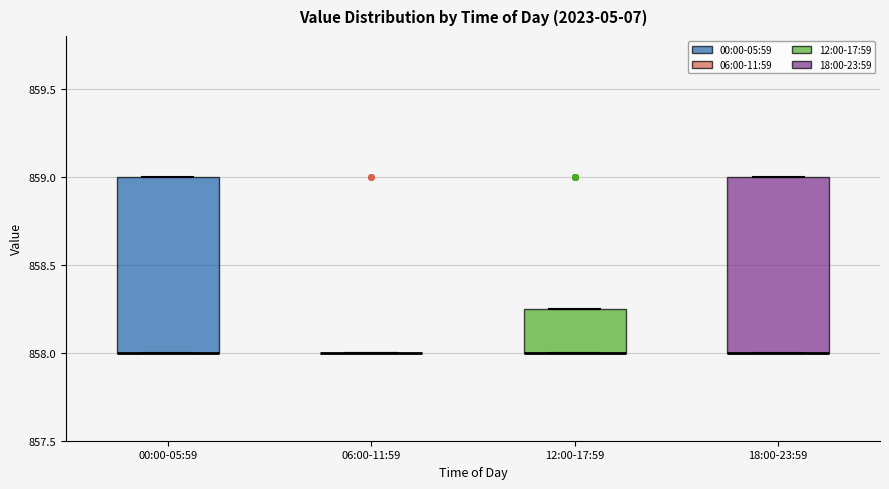

Reading left to right, transcribe this box plot: for each box, give where its median line is, the range the box spans, and where its two whiskers end, as read against the y-axis. The values are not printed on the chart, so give them approximately, as read against the axis.

00:00-05:59: median 858.00 (drawn on the box's lower edge), box 858.00 to 859.00, whiskers 858.00 to 859.00
06:00-11:59: box collapsed to a line at 858.00, whiskers 858.00 to 858.00
12:00-17:59: median 858.00 (drawn on the box's lower edge), box 858.00 to 858.25, whiskers 858.00 to 858.25
18:00-23:59: median 858.00 (drawn on the box's lower edge), box 858.00 to 859.00, whiskers 858.00 to 859.00